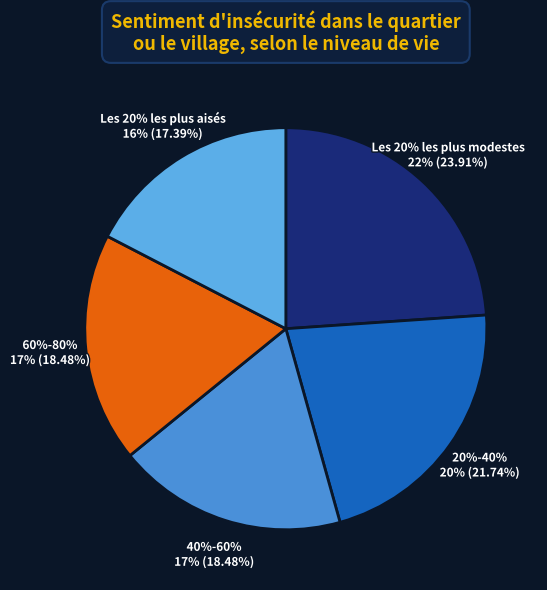

Which slice is the largest?

Les 20% les plus modestes